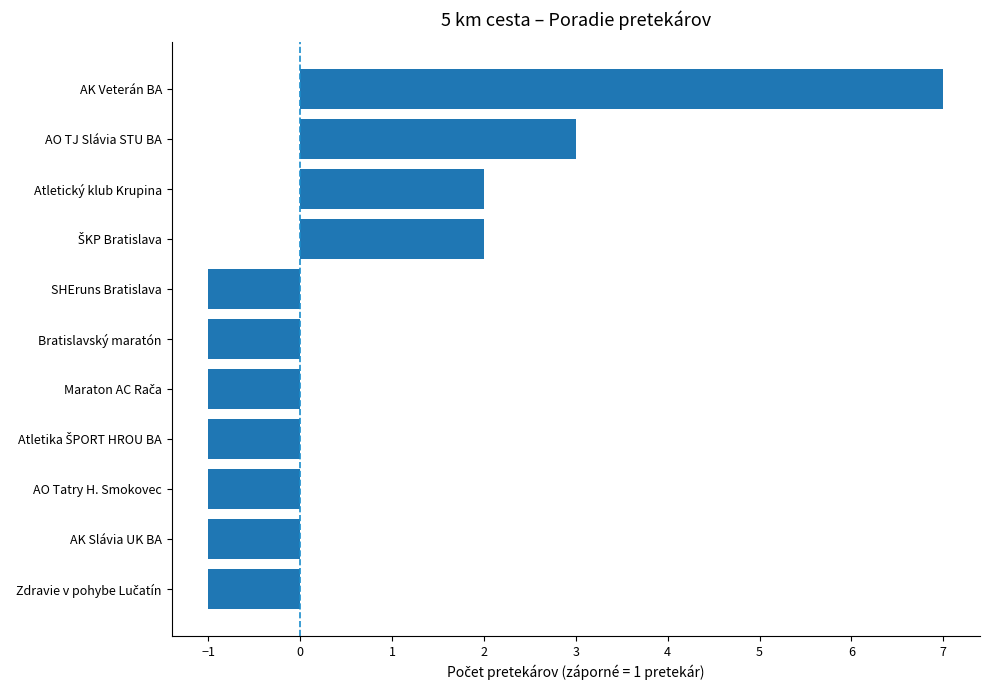

What is the sum of all values?

7